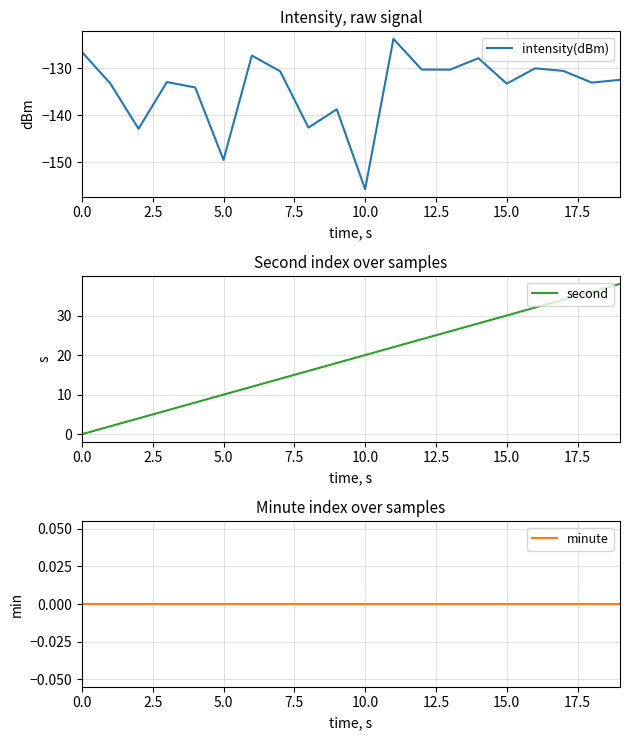

Reading left to right, list all the values displayed in this chart.

intensity(dBm): -126.5	-133.2	-142.9	-132.9	-134.1	-149.5	-127.2	-130.6	-142.6	-138.7	-155.7	-123.7	-130.2	-130.3	-127.8	-133.2	-130.0	-130.5	-133.0	-132.4
second: 0.0	2.0	4.0	6.0	8.0	10.0	12.0	14.0	16.0	18.0	20.0	22.0	24.0	26.0	28.0	30.0	32.0	34.0	36.0	38.0
minute: 0.0	0.0	0.0	0.0	0.0	0.0	0.0	0.0	0.0	0.0	0.0	0.0	0.0	0.0	0.0	0.0	0.0	0.0	0.0	0.0